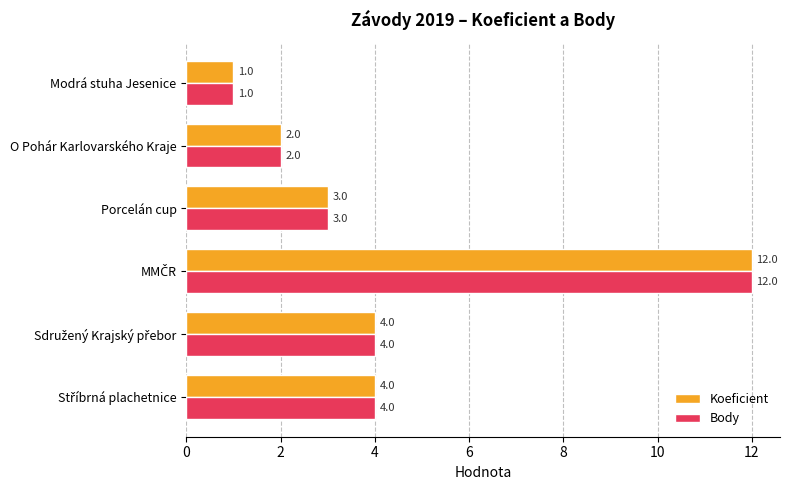

Is it true that Koeficient equals 4 at O Pohár Karlovarského Kraje?

False